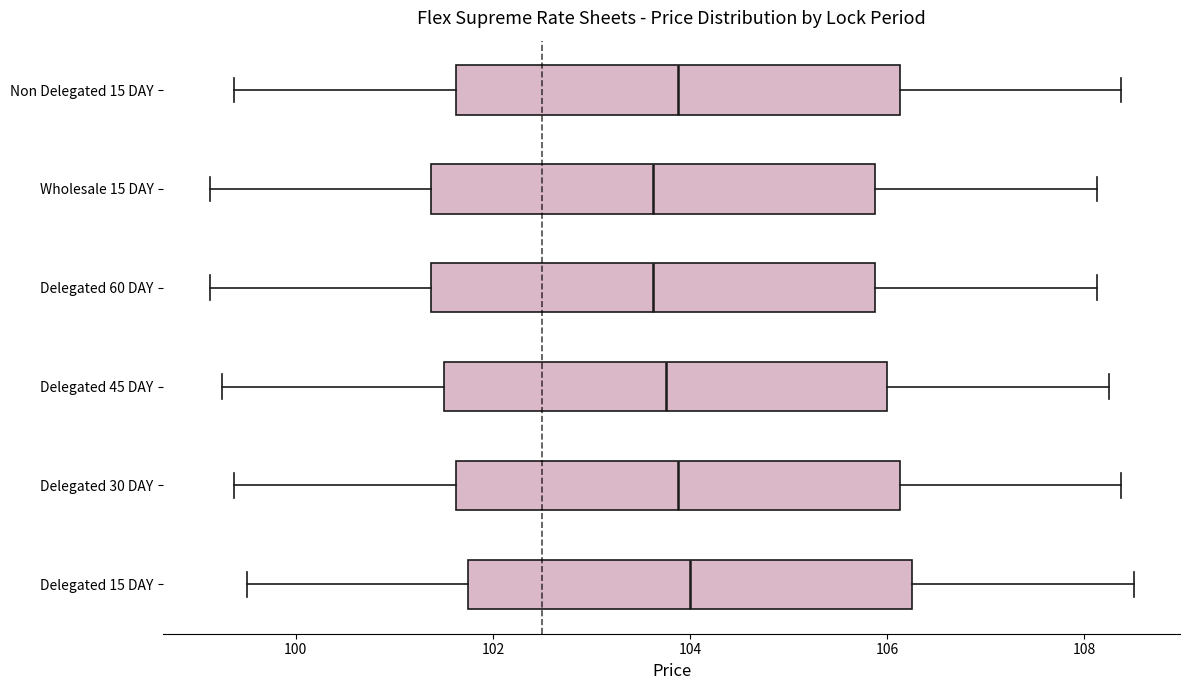

Reading bottom to top, transcribe this box plot: for each box, give where its median line is, the range the box spans, and where its two whiskers end, as read against the x-axis. The values are not printed on the chart, so give them approximately, as read against the axis.

Delegated 15 DAY: median 104.0, box 101.8 to 106.2, whiskers 99.6 to 108.6
Delegated 30 DAY: median 103.8, box 101.6 to 106.2, whiskers 99.4 to 108.4
Delegated 45 DAY: median 103.8, box 101.6 to 106.0, whiskers 99.2 to 108.2
Delegated 60 DAY: median 103.6, box 101.4 to 105.8, whiskers 99.2 to 108.2
Wholesale 15 DAY: median 103.6, box 101.4 to 105.8, whiskers 99.2 to 108.2
Non Delegated 15 DAY: median 103.8, box 101.6 to 106.2, whiskers 99.4 to 108.4